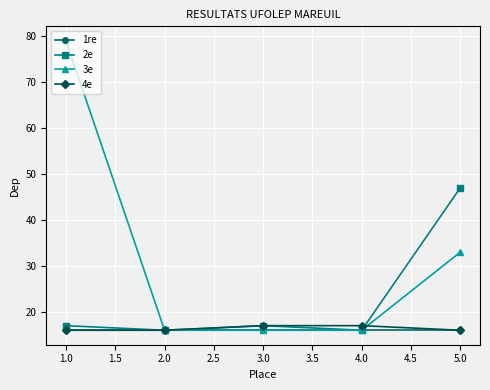

What is the sum of all 3e values?

160